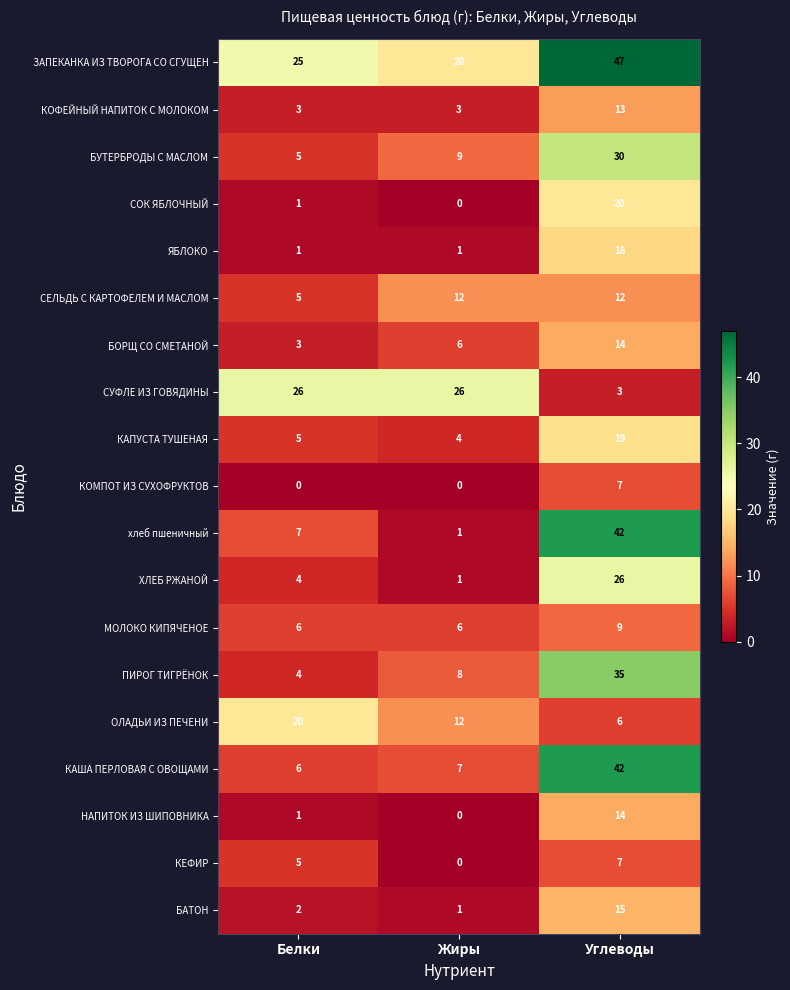

Which series has the widest spread of values?

хлеб пшеничный